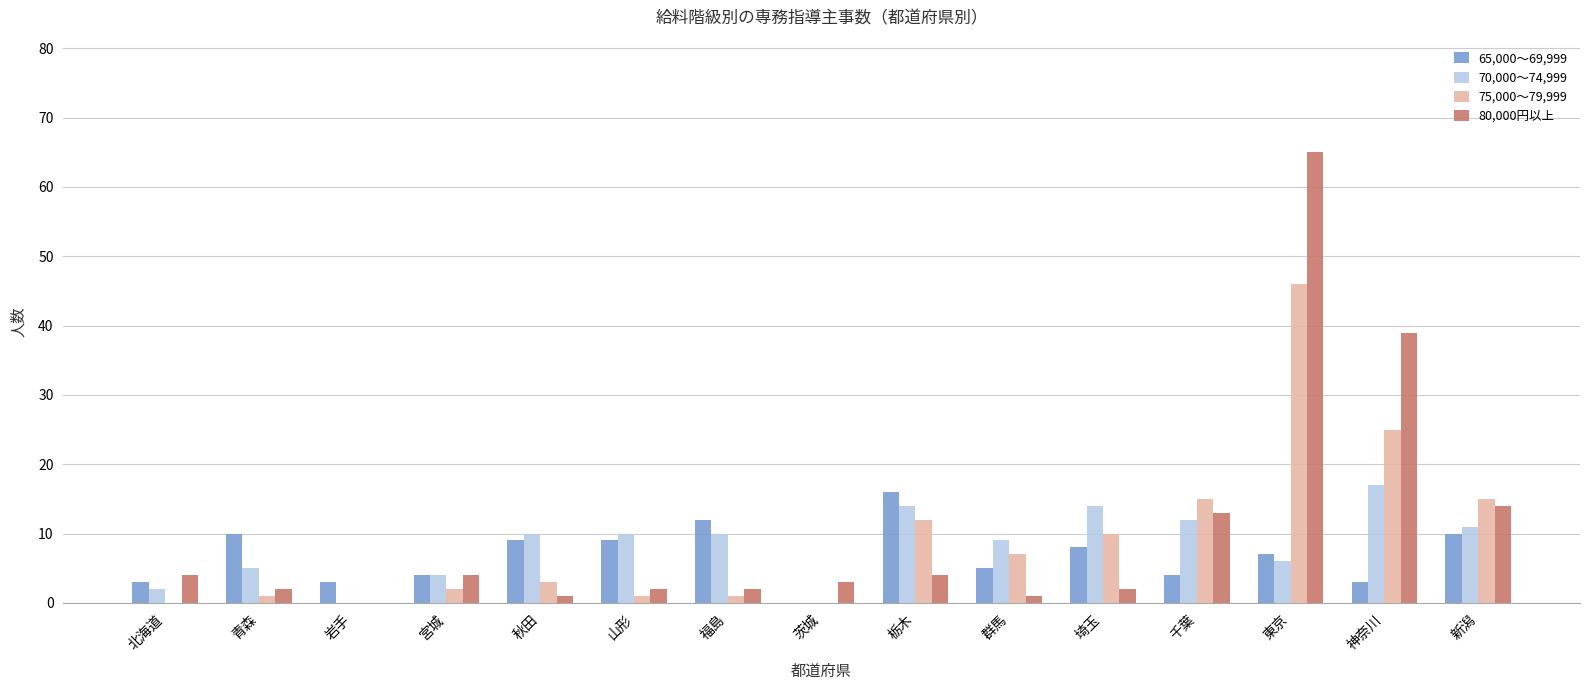

Is the value of 70,000～74,999 at 栃木 greater than the value of 80,000円以上 at 群馬?

Yes